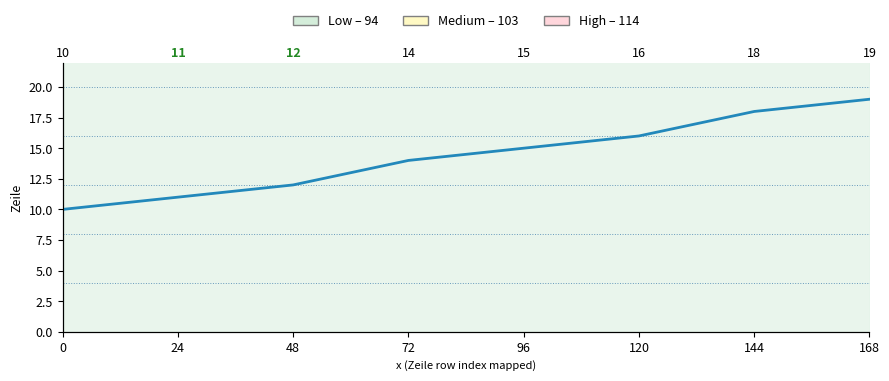

What is the difference between the values at 120 and 48?

4